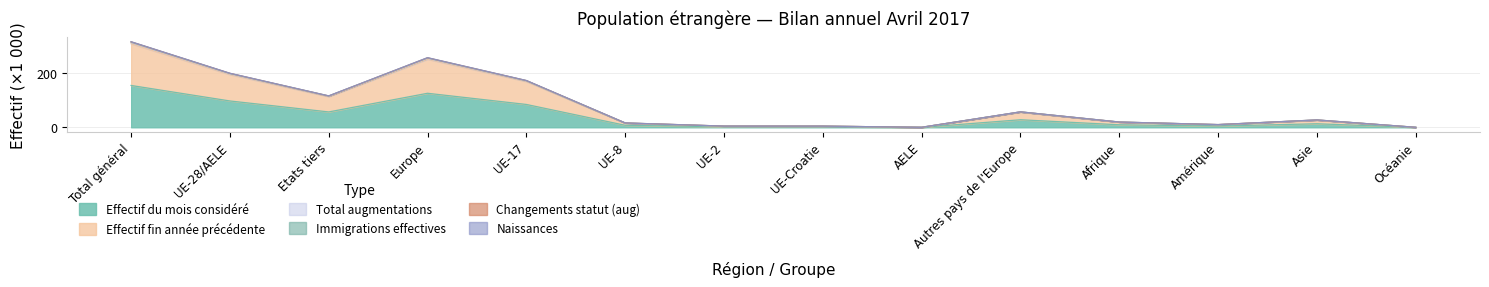

At which category is the sum across all series the highest?

Total général